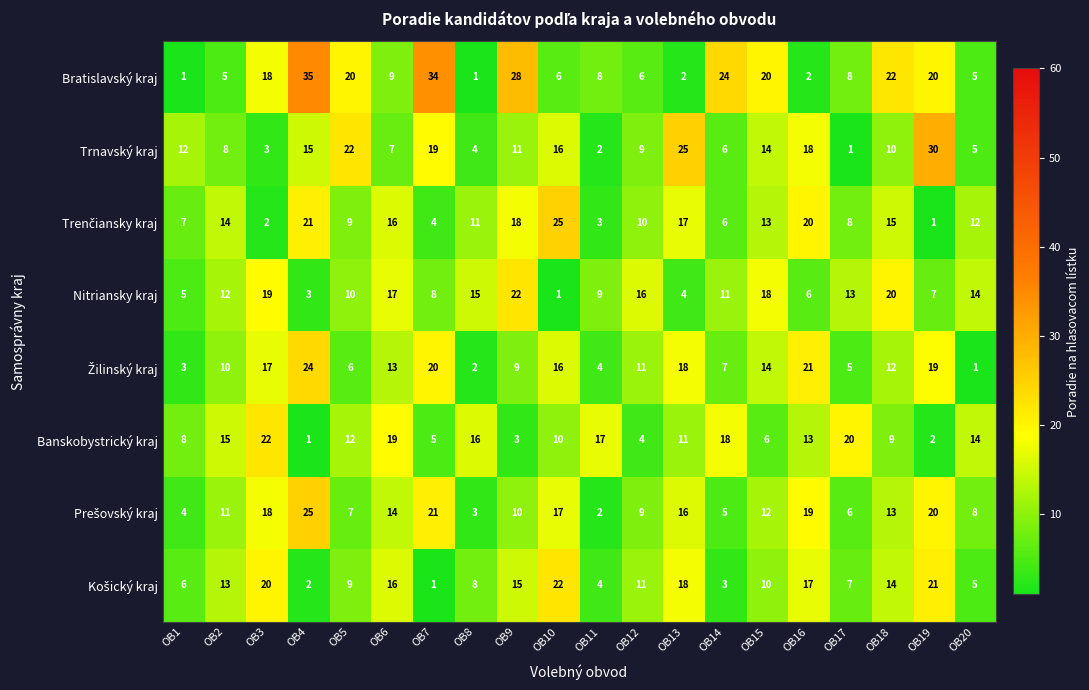

The Bratislavský kraj series shows 60 at OB4. True or false?

False